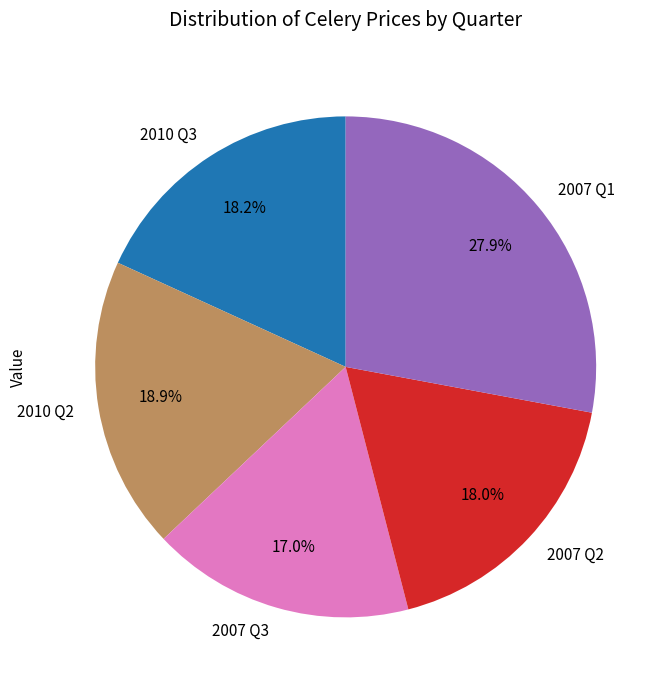

Which category has the smallest portion of the pie?

2007 Q3